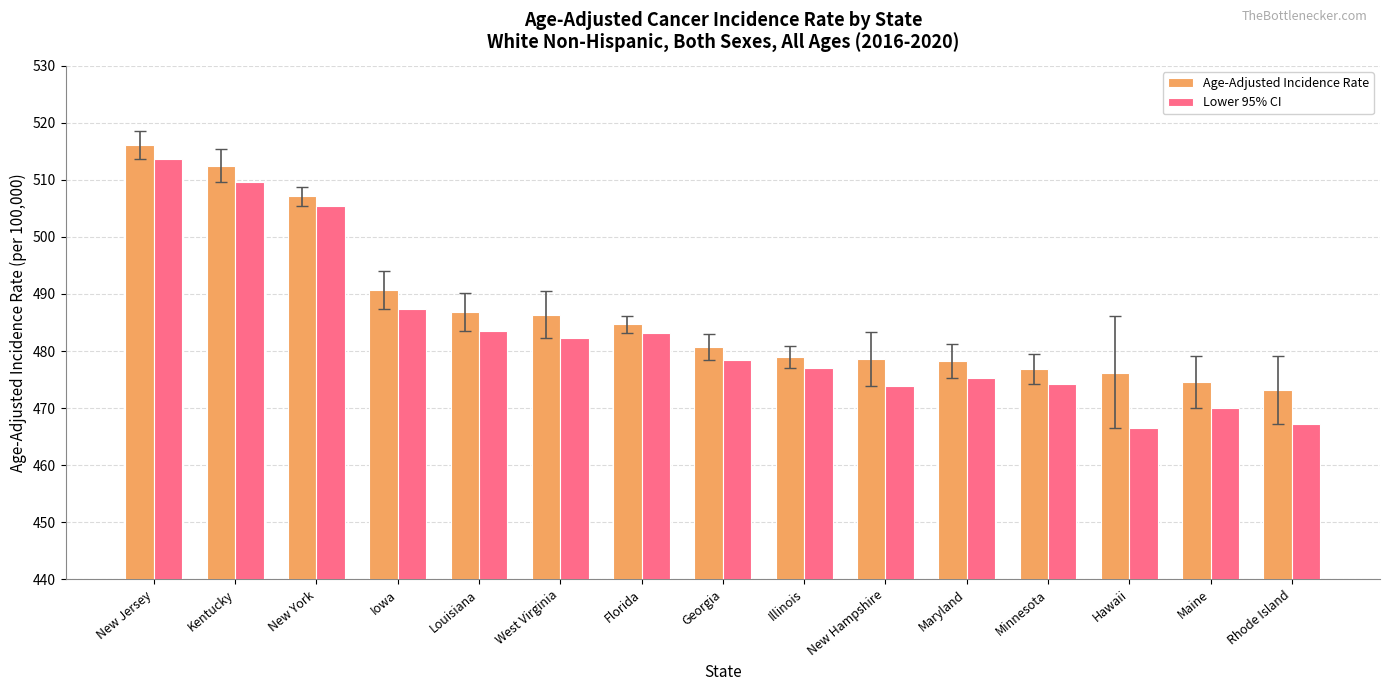

True or false: Age-Adjusted Incidence Rate has a value of 115.6 at West Virginia.

False